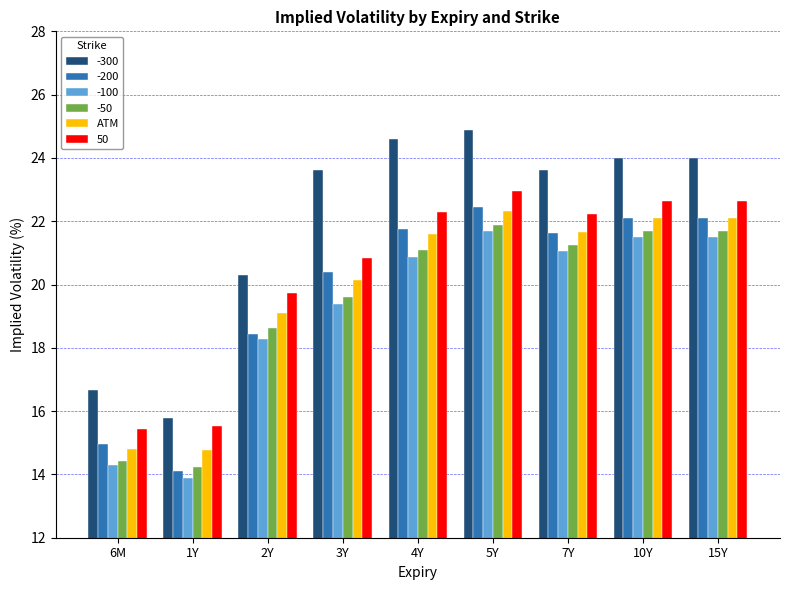

How many categories are shown in the chart?

9